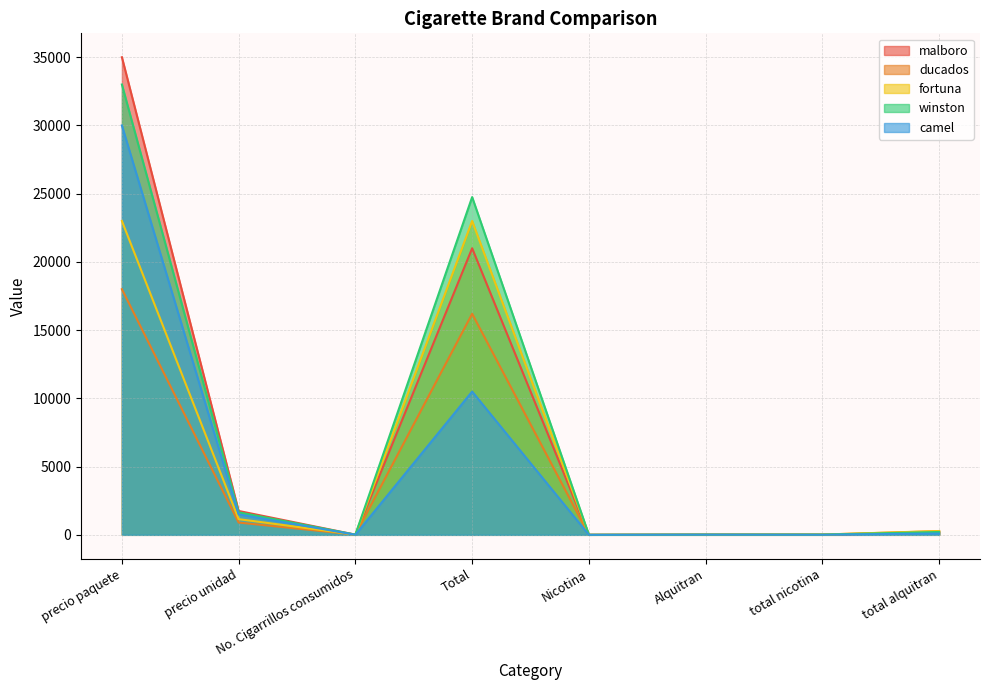

What is the value of the winston point at the 2nd from the left?

1650.0